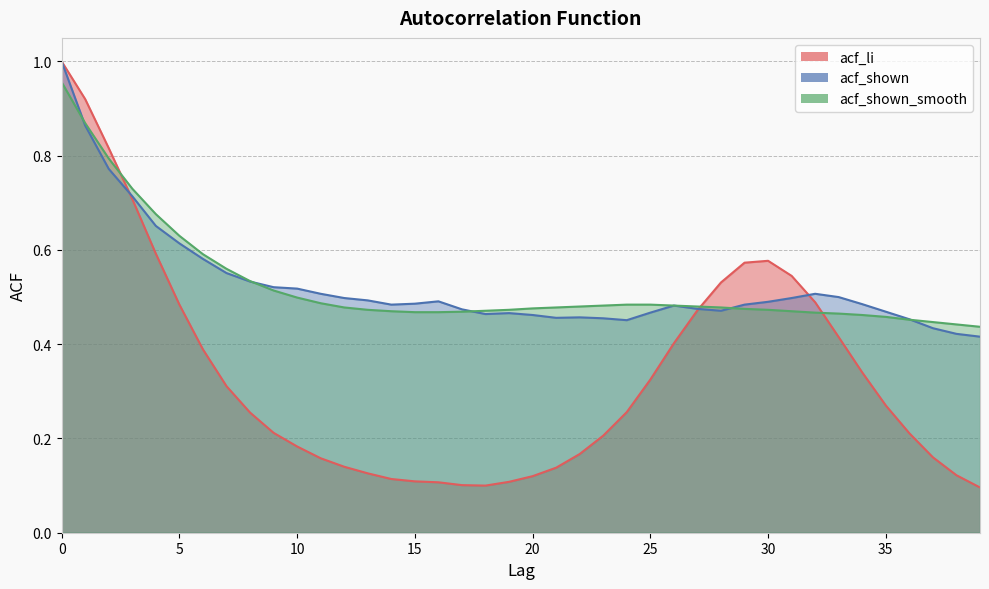

Is it true that acf_li equals 0.4 at 7?

False